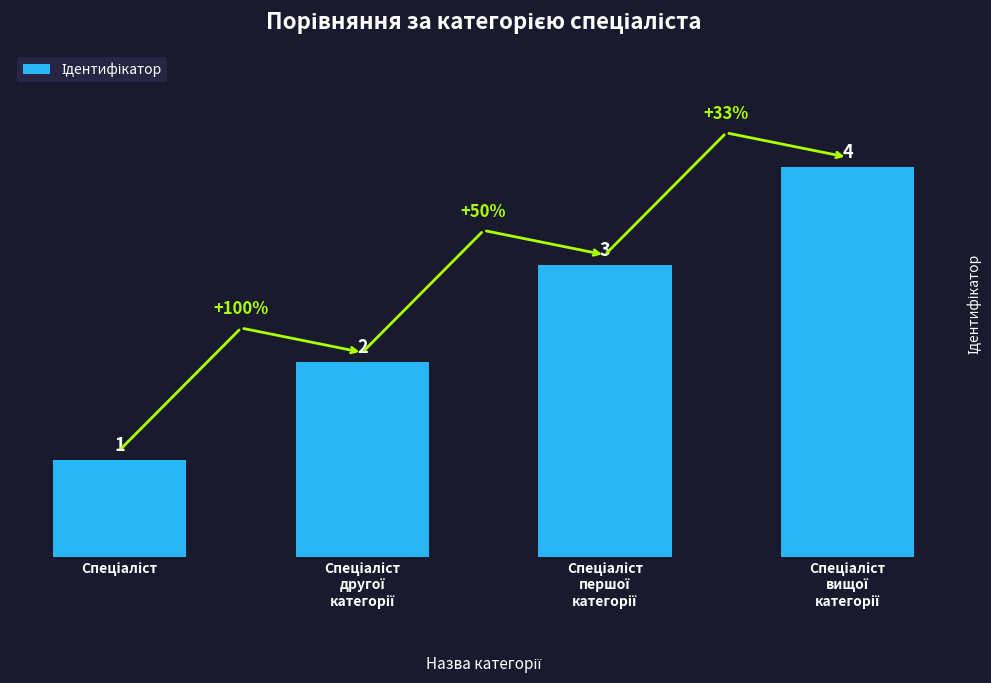

What is the maximum value shown in the chart?

4